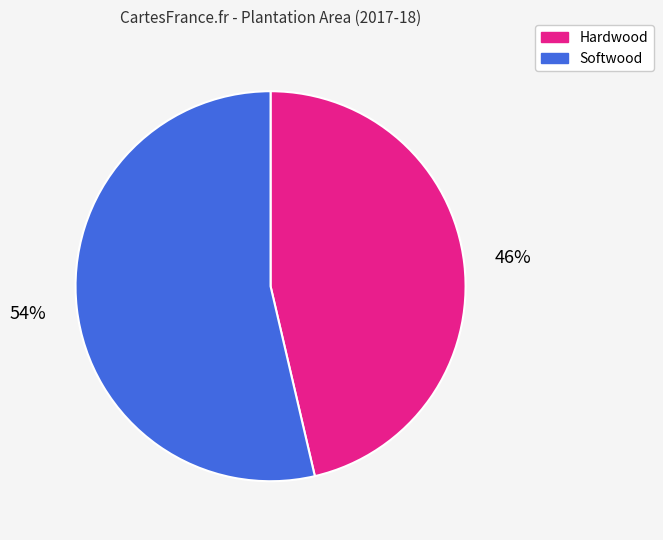

Is it true that Softwood is 54% of the pie?

True